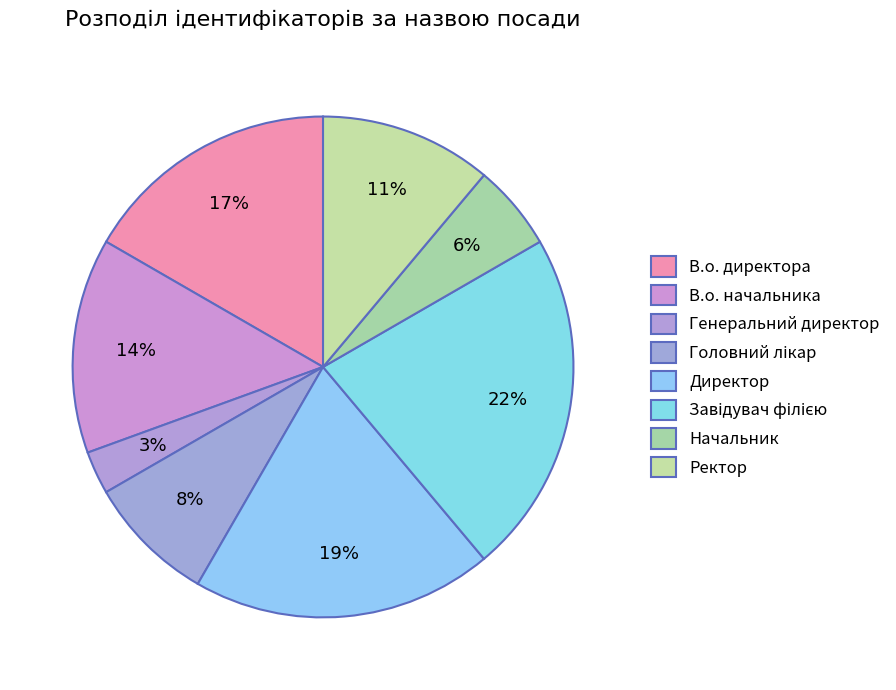

Does Завідувач філією account for over 50% of the chart?

No